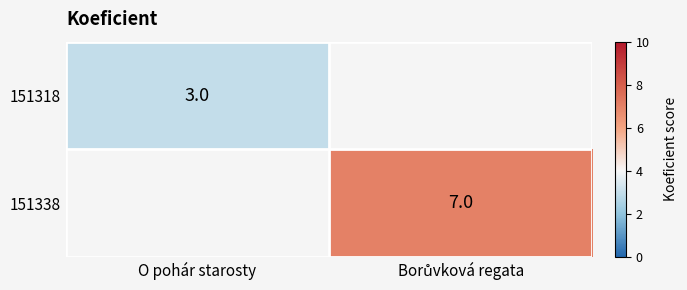

At which label does 151318 reach its minimum?

O pohár starosty